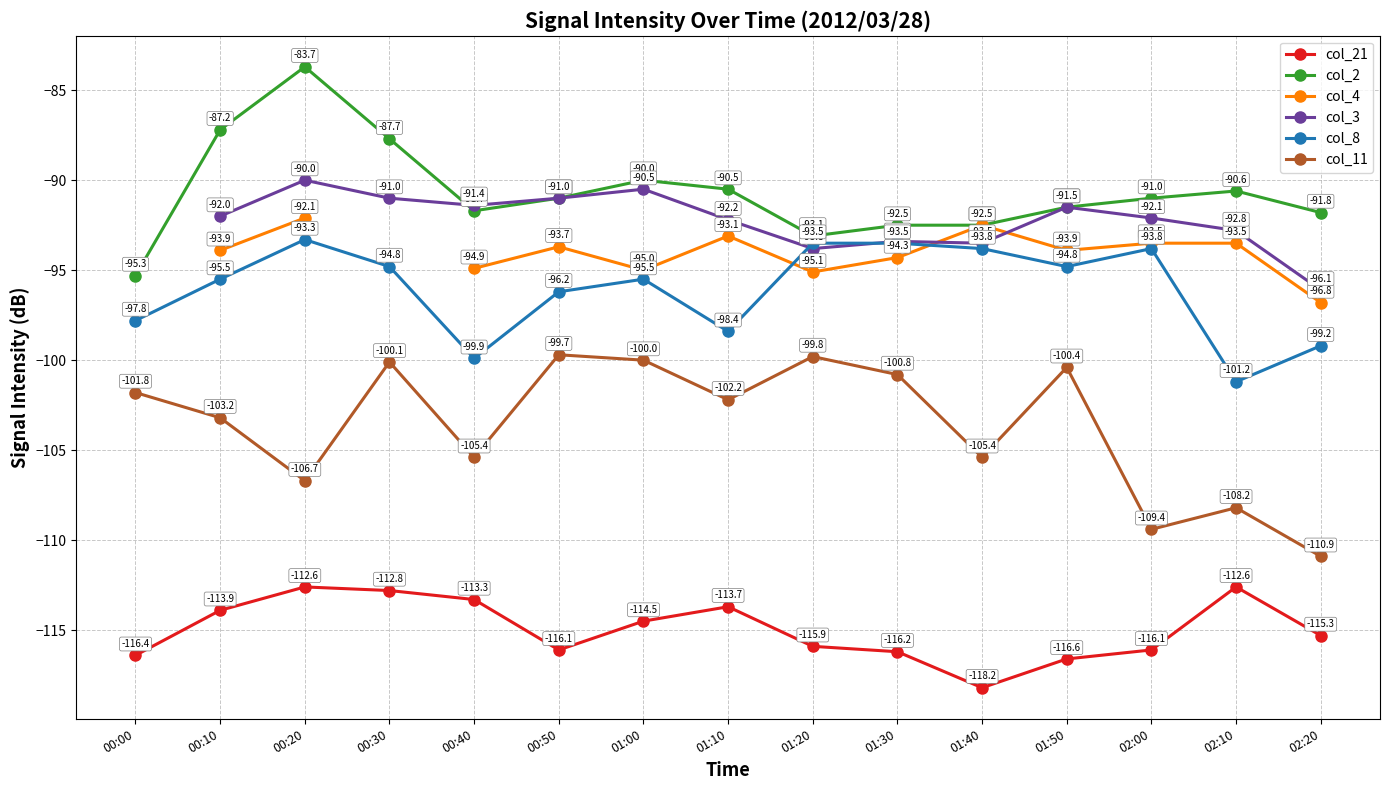

How many interior local peaks does the col_21 series have?

3